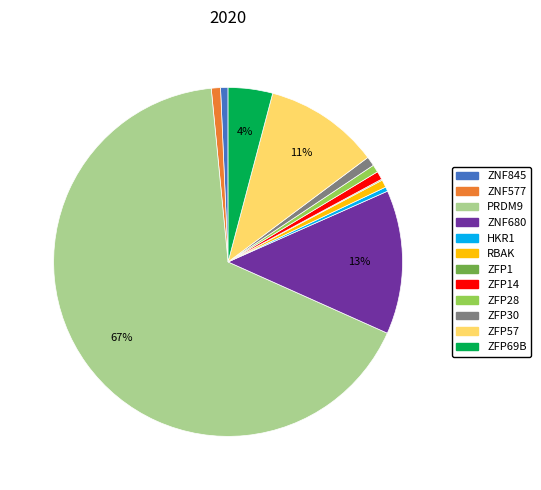

To the nearest percent, what is the average slice percentage?

8%